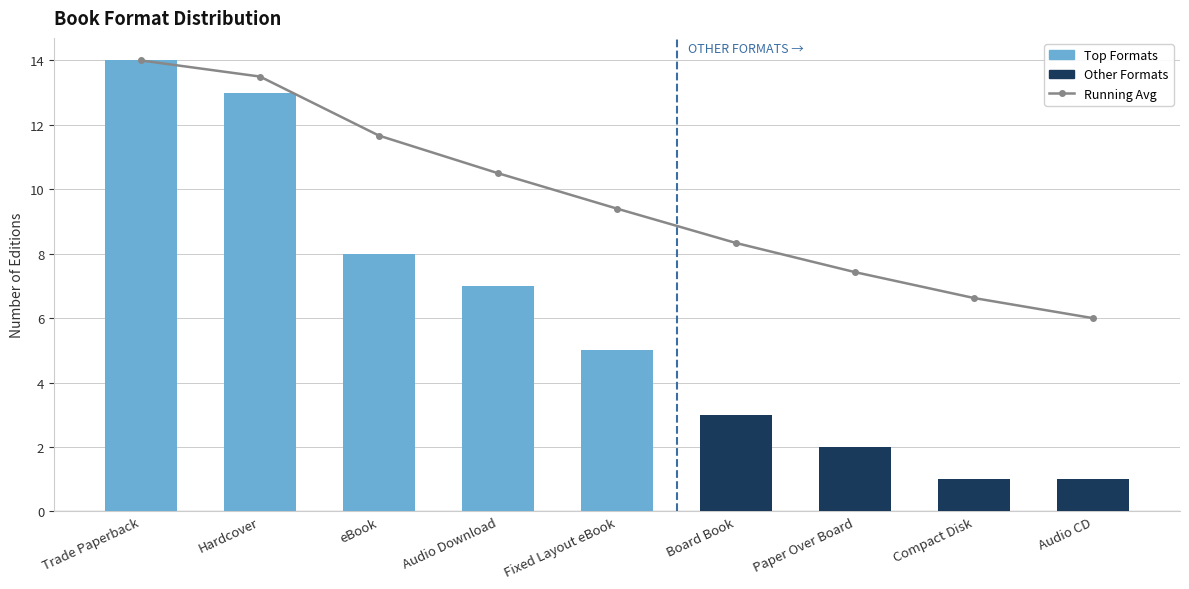

Between Compact Disk and eBook, which is larger?

eBook